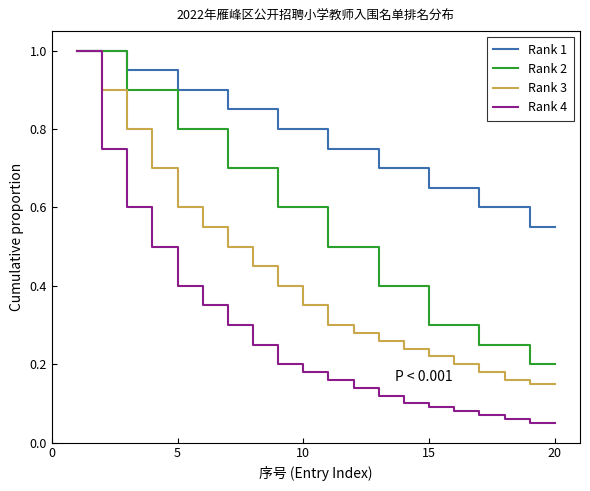

How many categories are shown in the chart?

20